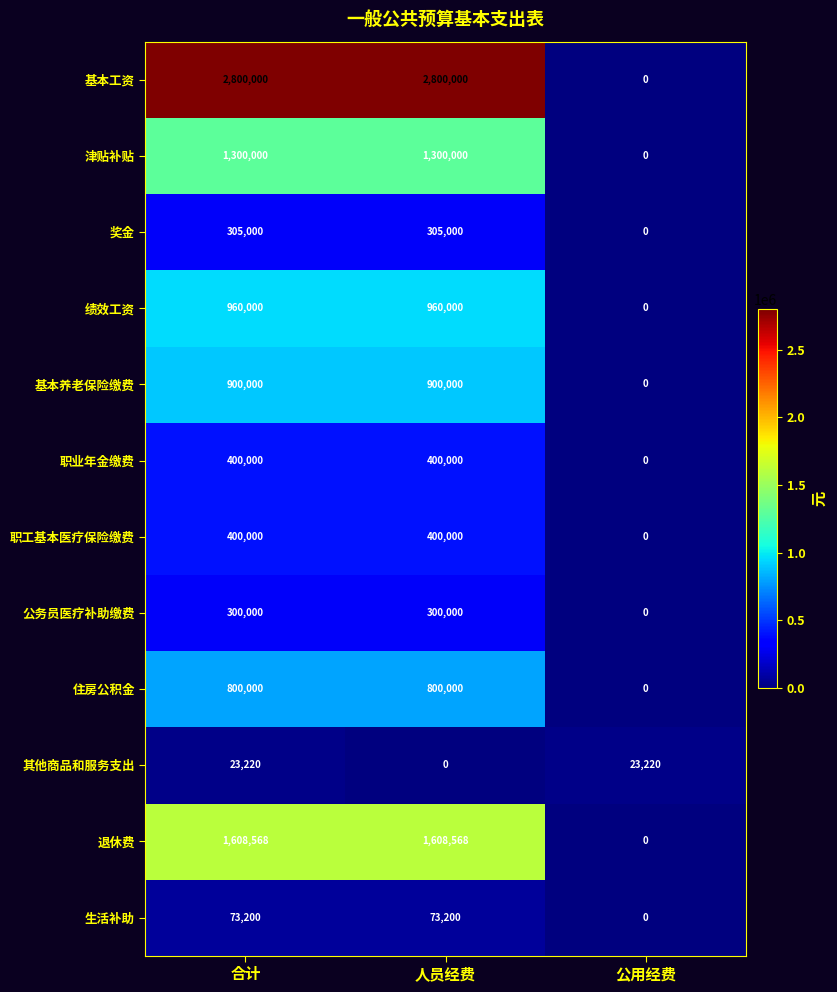

At how many categories does at least one series exceed 394531?

2